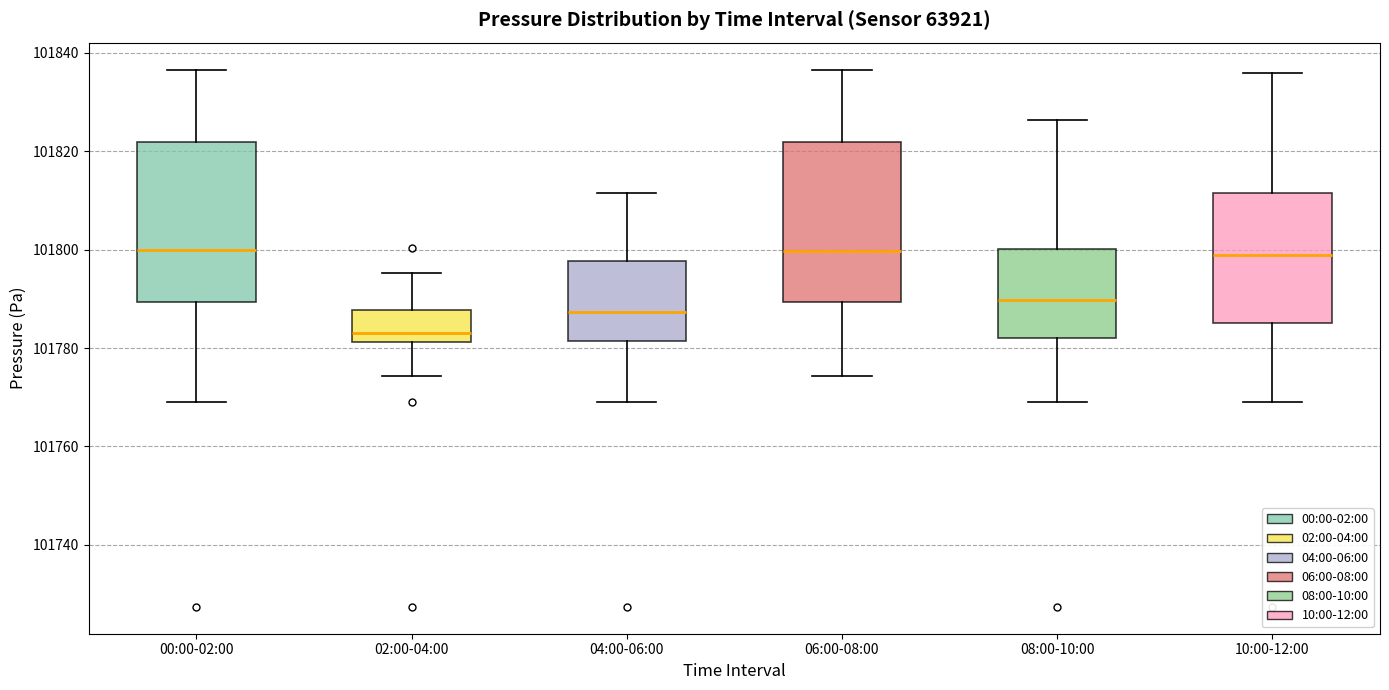

Where is the lower edge of the box for 10:00-12:00 on the y-axis? The values are not printed on the chart, so give them approximately, as read against the axis.

101786